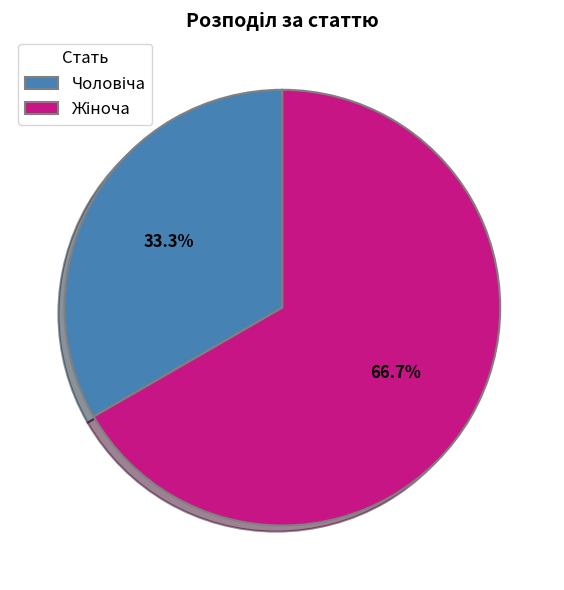

Is there a majority slice in this chart?

Yes